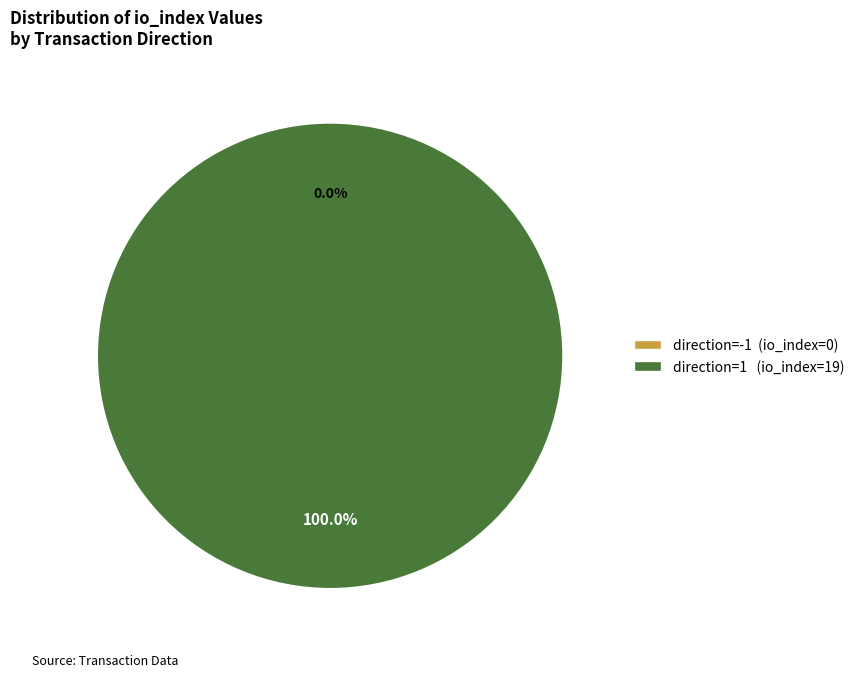

What percentage is the direction=1 (io_index=19) slice, to the nearest percent?

100%